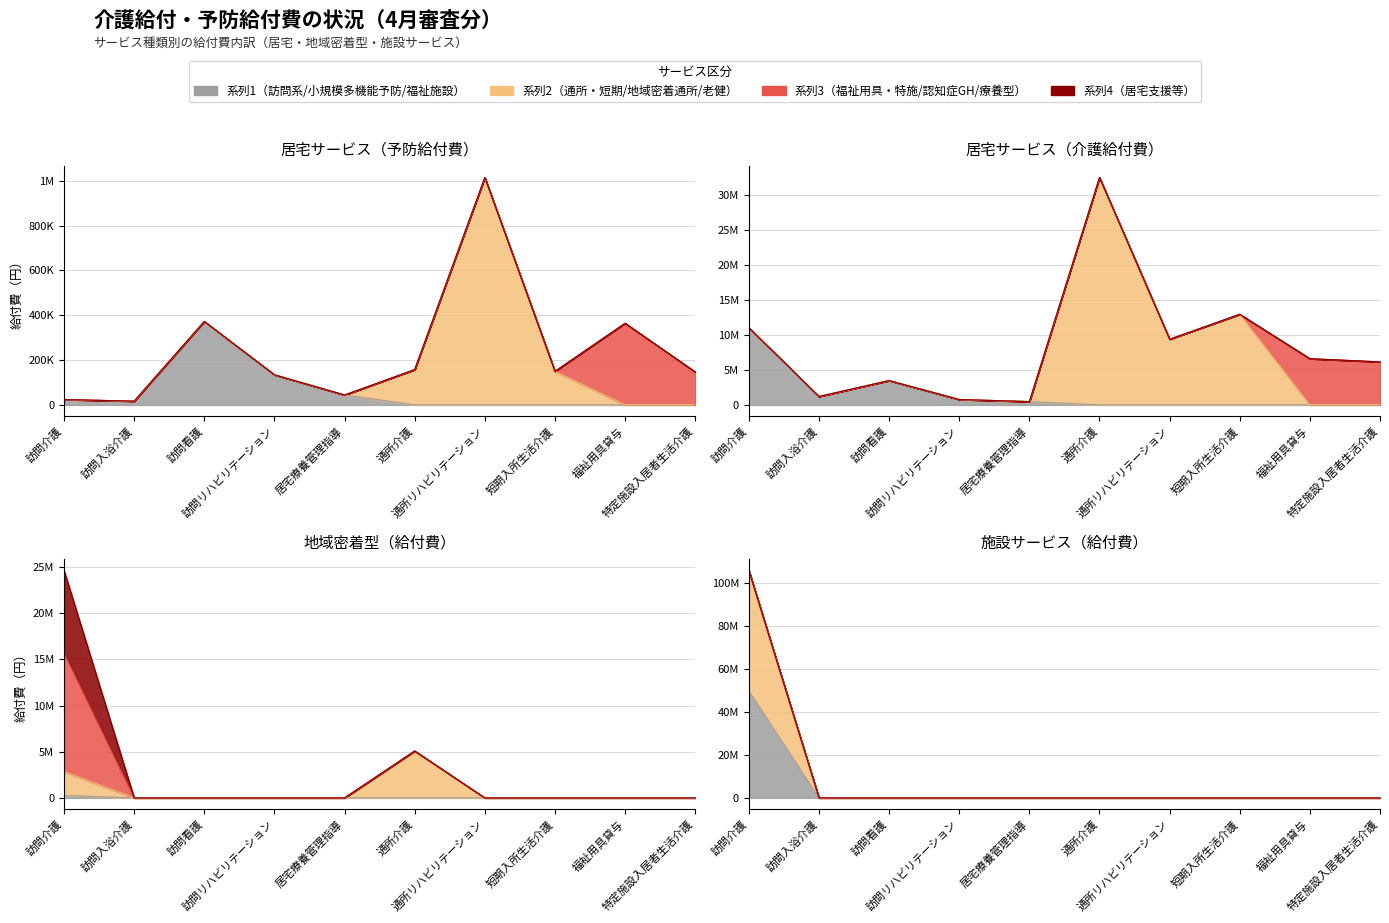

What is the difference between the maximum and minimum values in the 介護給付_給付費 series?

31977354